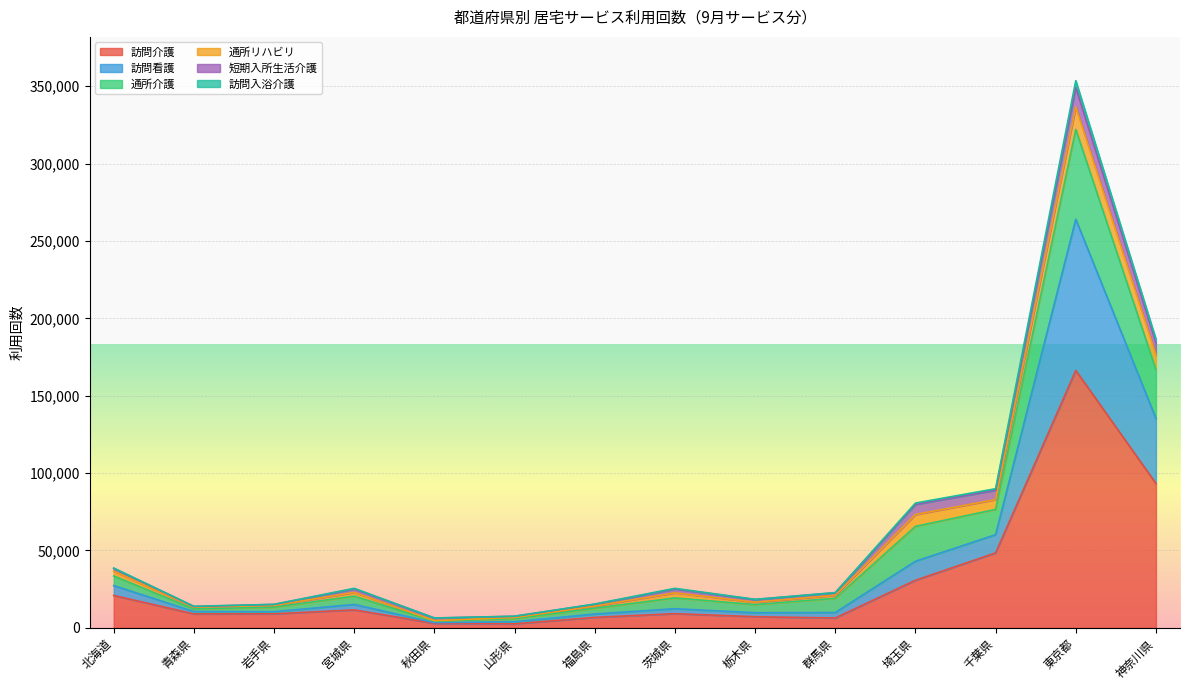

What is the maximum value for 訪問介護?

166363